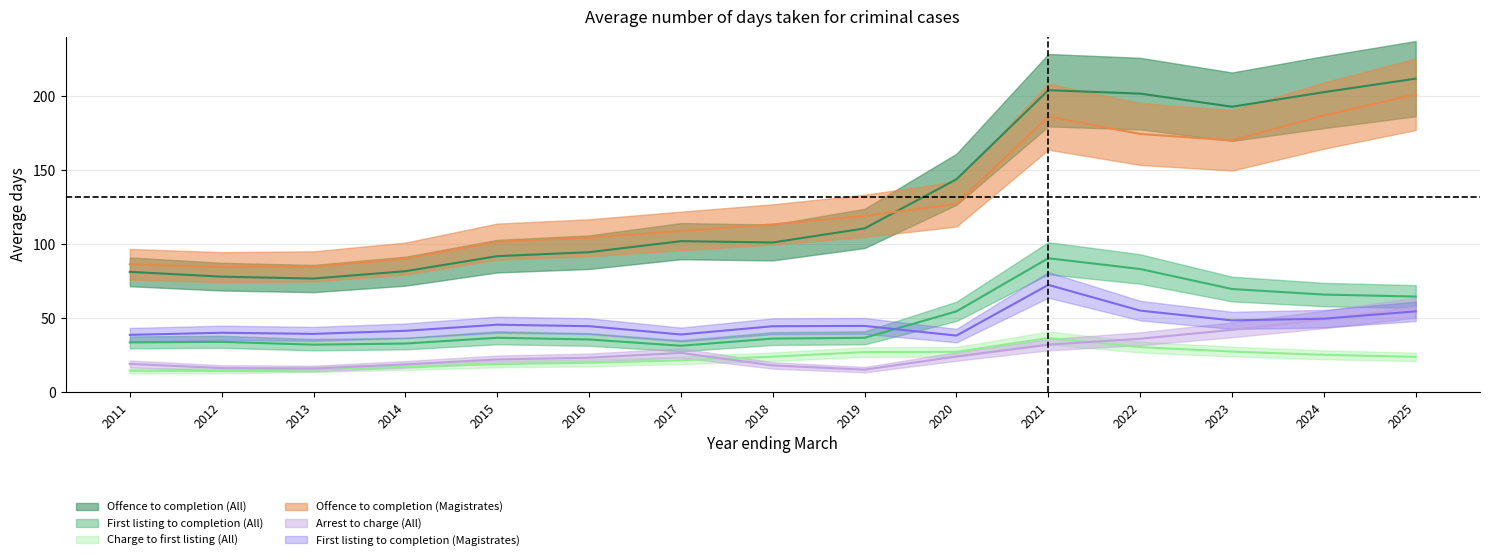

Is the value of Charge to first listing (Mean) at 2024 greater than the value of First listing to completion (Mean) at 2014?

No